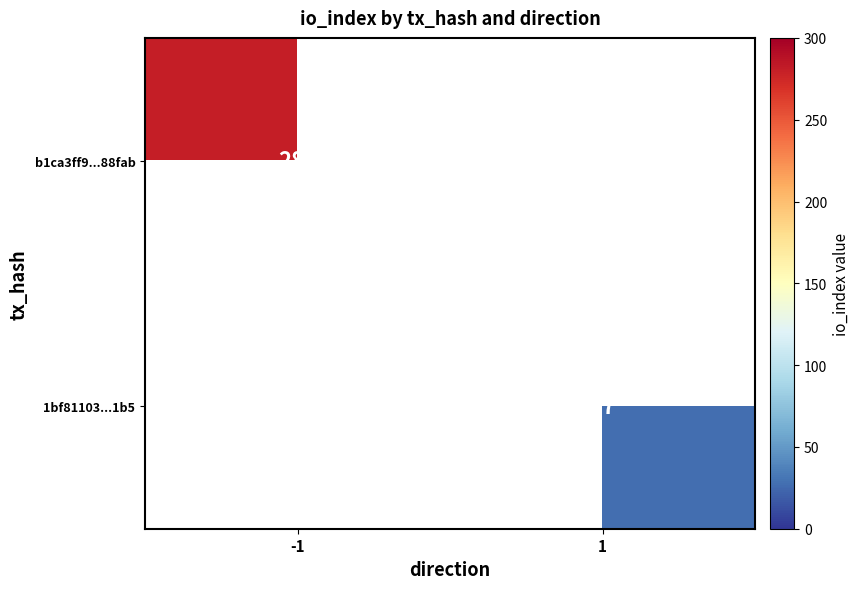

The value of b1ca3ff9...88fab at -1 is 281. True or false?

True